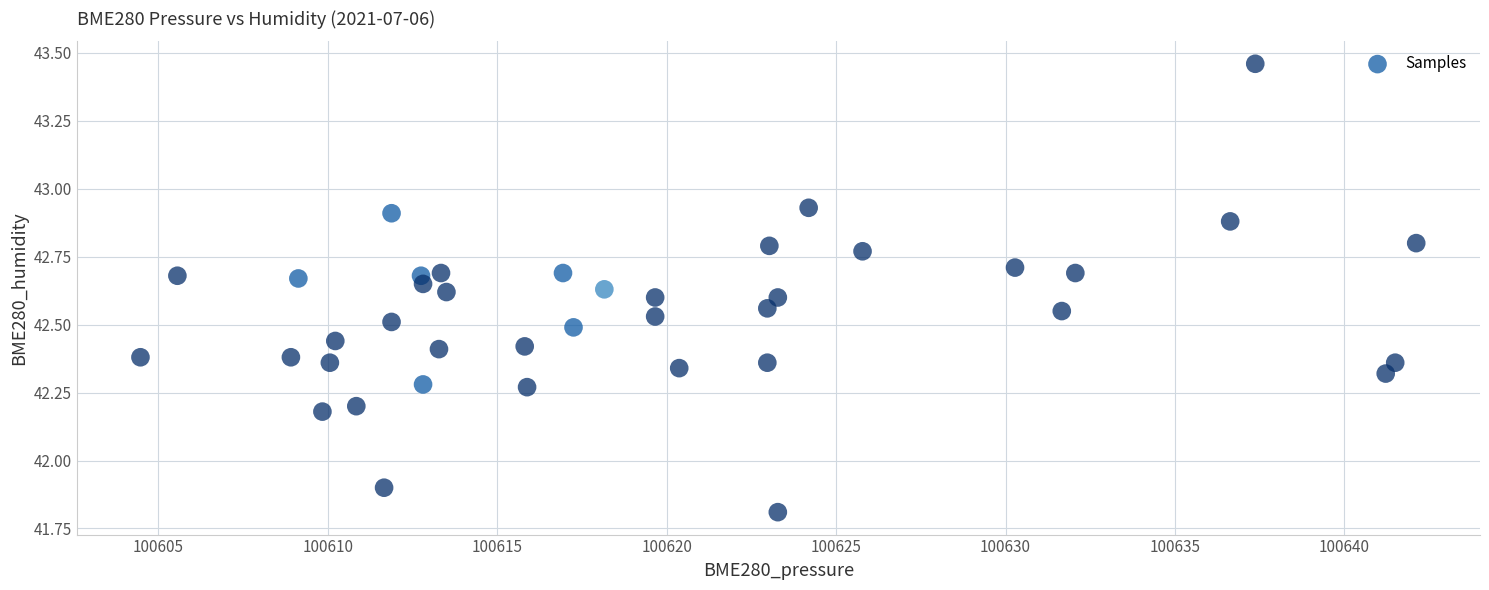

What Y value in the scatter plot is closest to 42?

41.9